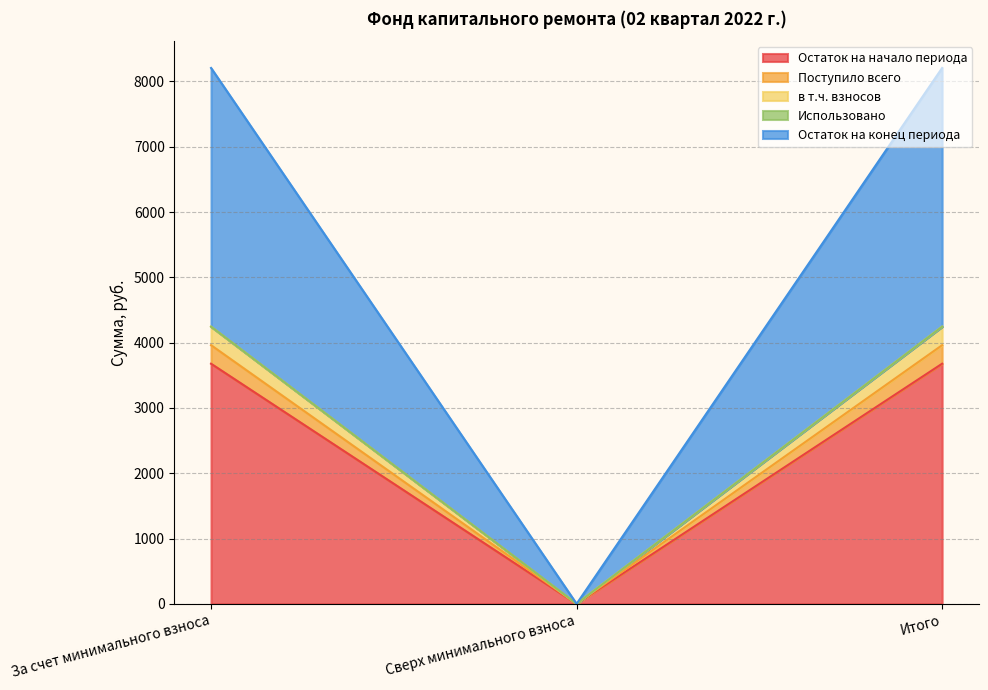

Between Итого and За счет минимального взноса, which is larger?

Итого